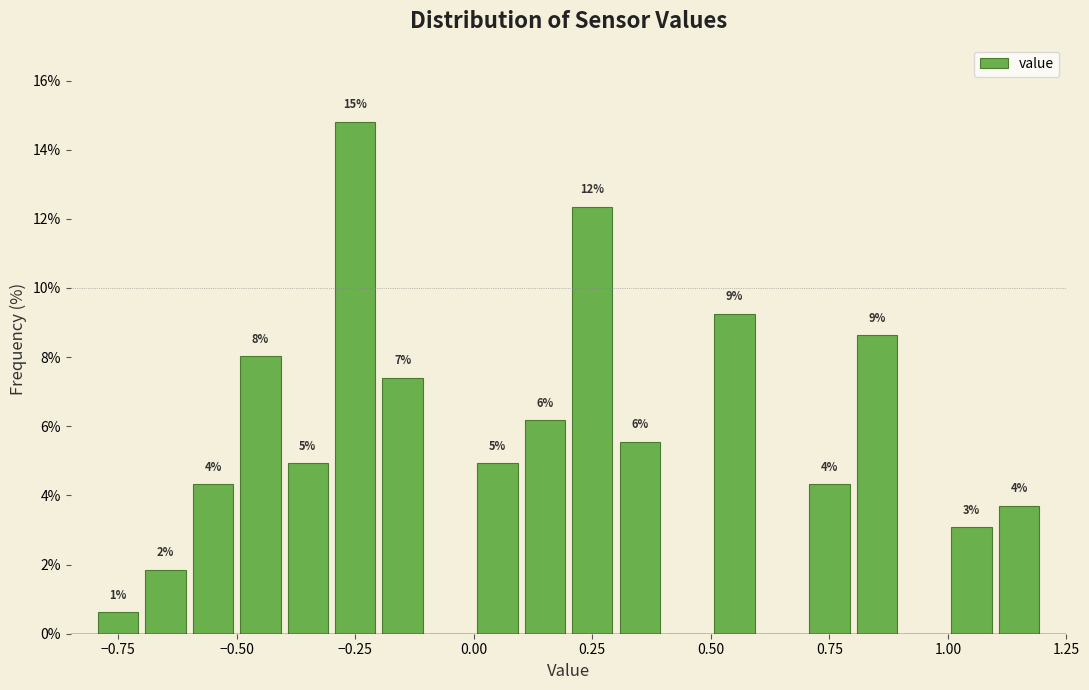

Read against the x-axis, roughly where is the centre of the tallest bar?

-0.25